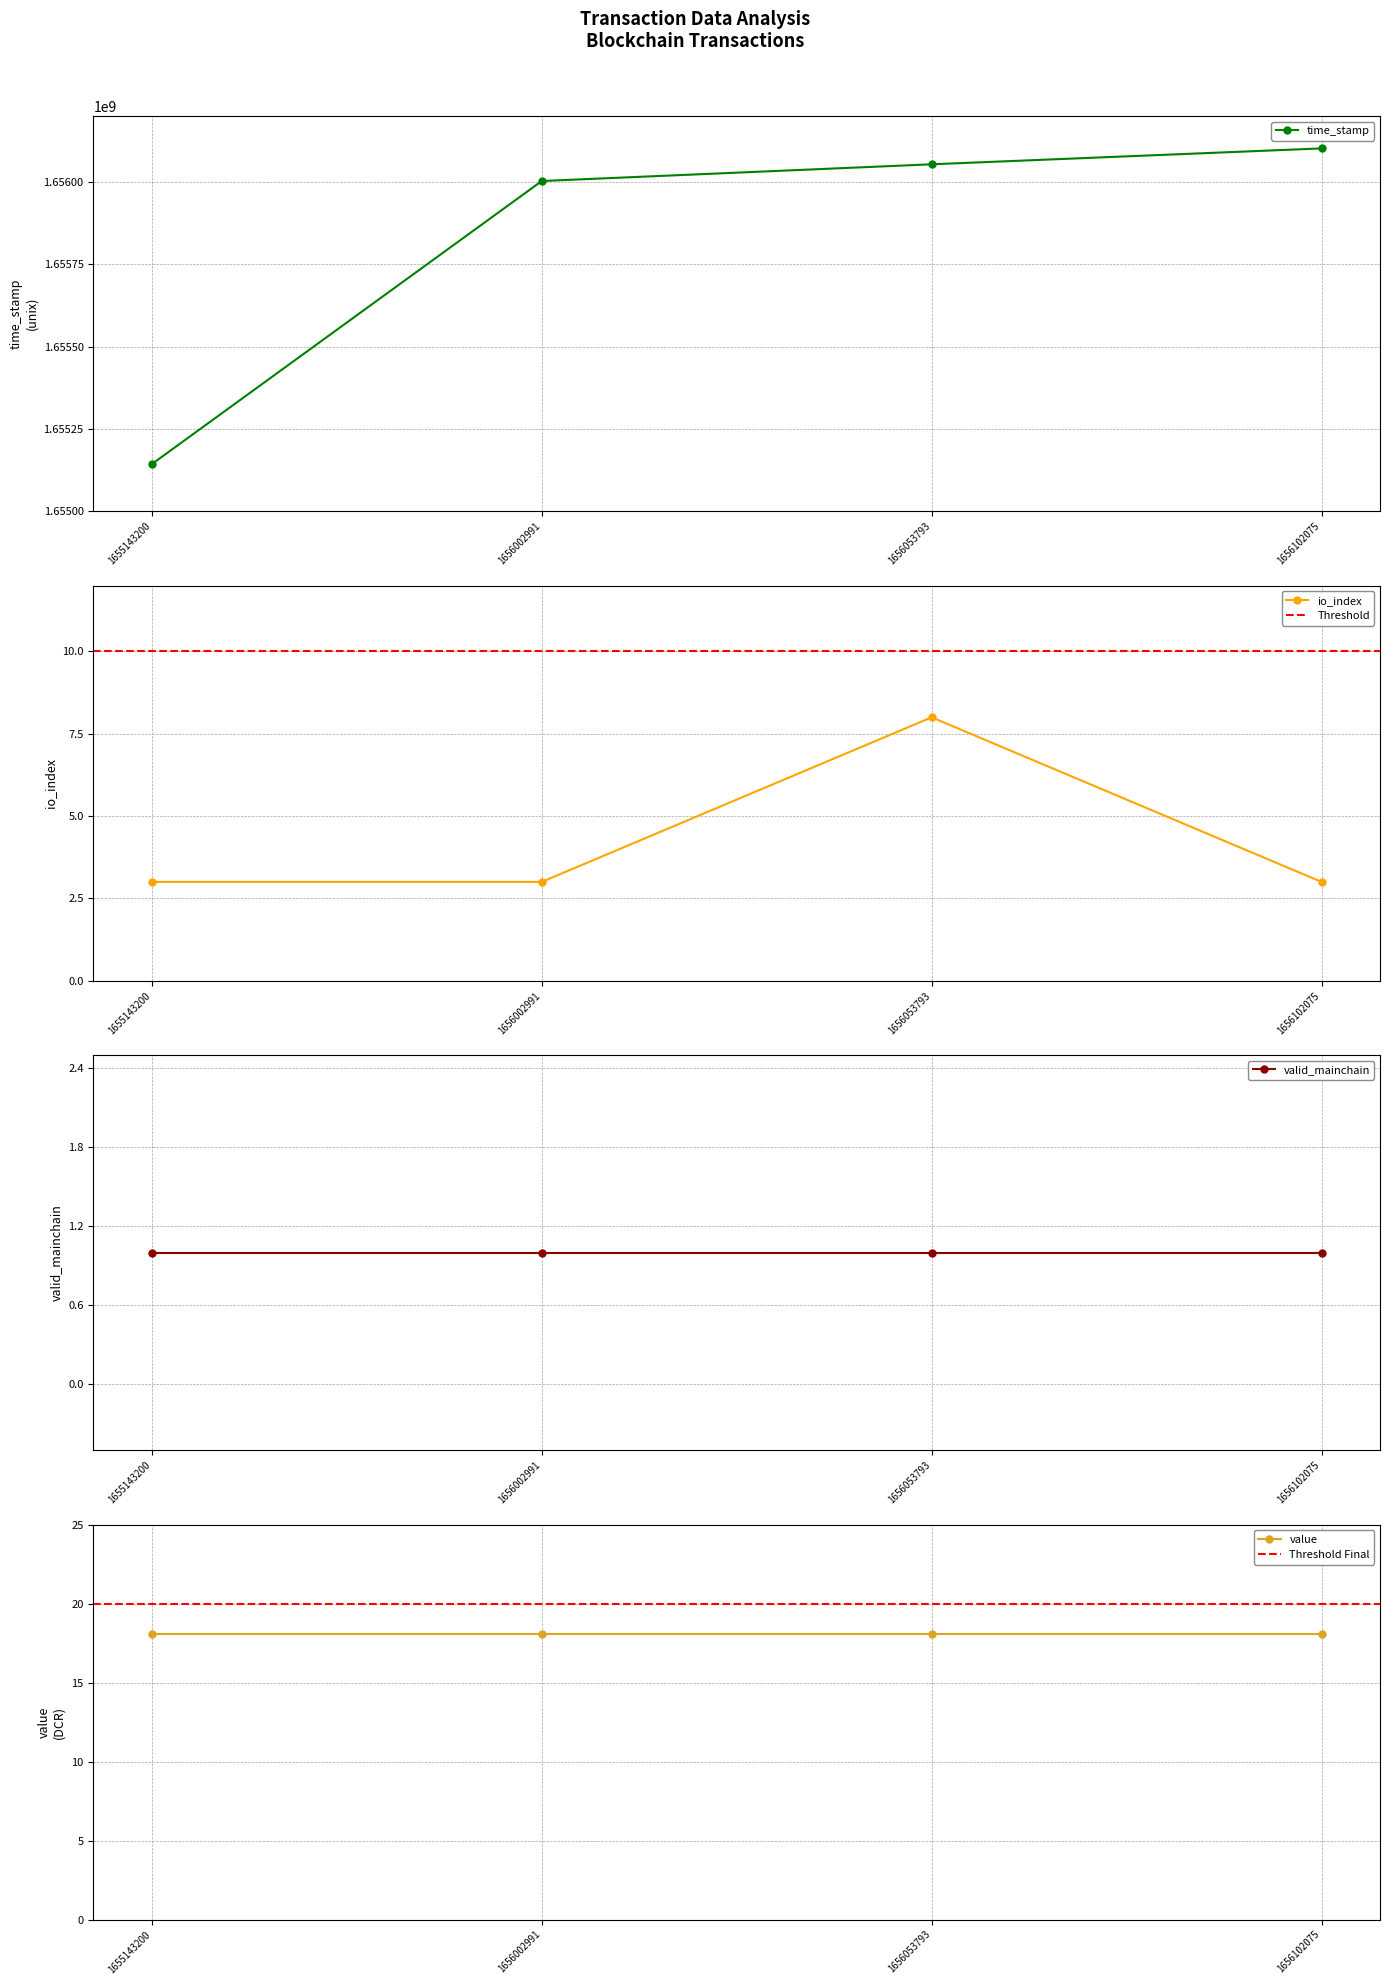

True or false: io_index and time_stamp intersect in this chart.

False